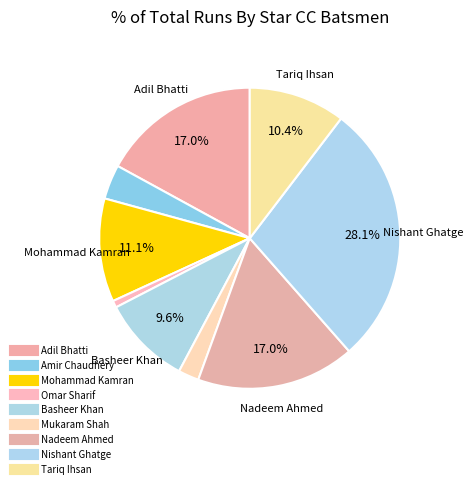

The Basheer Khan slice represents 10% of the pie. True or false?

True